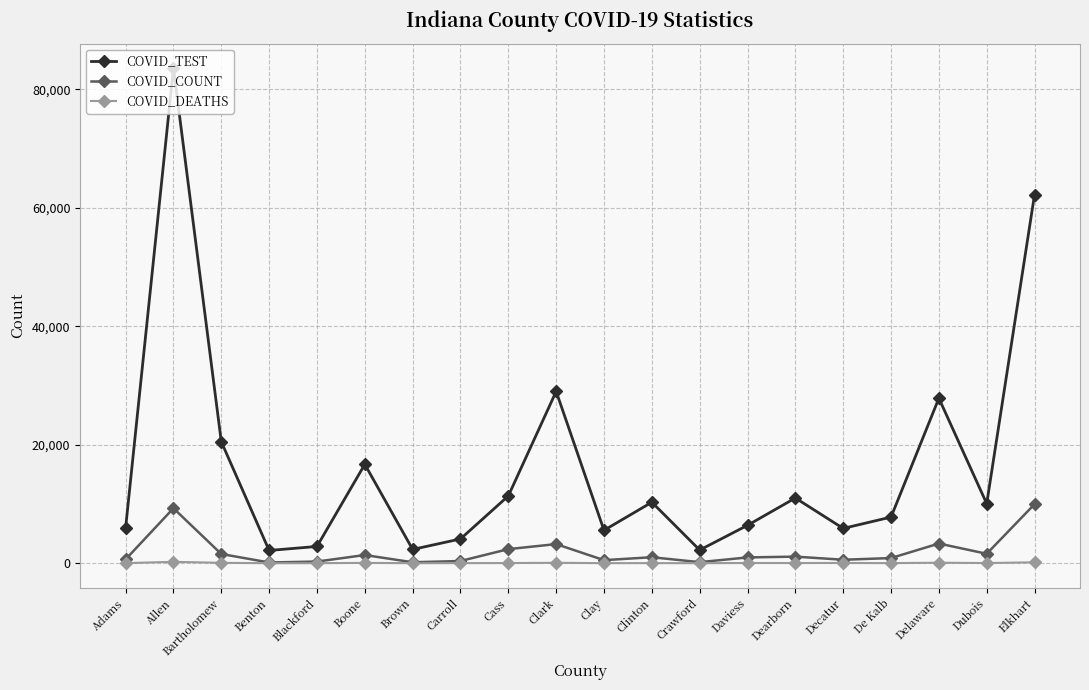

True or false: COVID_TEST and COVID_DEATHS cross at least once.

False